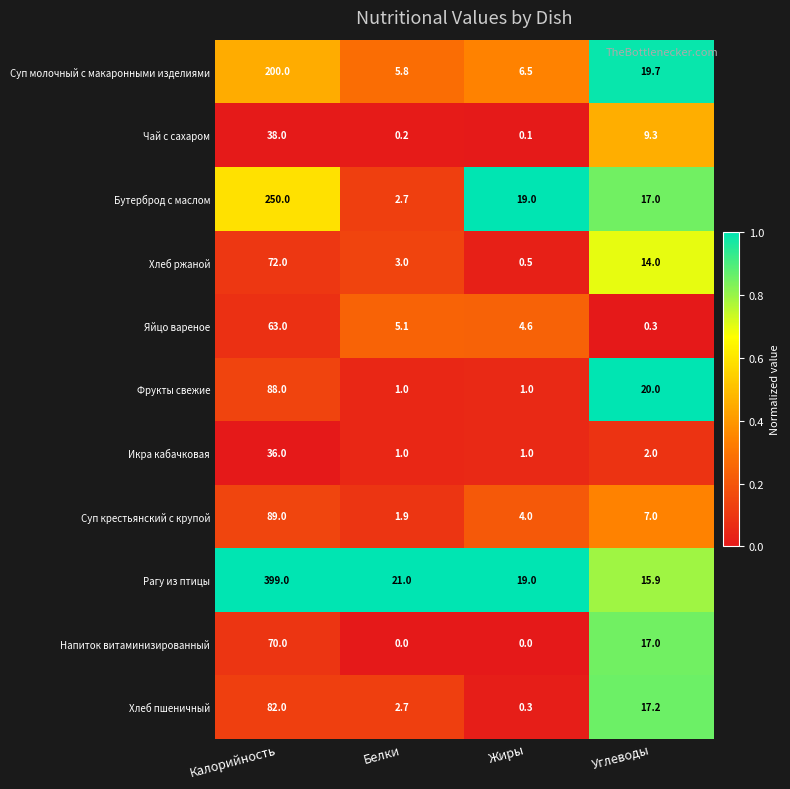

List the series in order of their peak value, lowest first.

Икра кабачковая, Чай с сахаром, Яйцо вареное, Напиток витаминизированный, Хлеб ржаной, Хлеб пшеничный, Фрукты свежие, Суп крестьянский с крупой, Суп молочный с макаронными изделиями, Бутерброд с маслом, Рагу из птицы